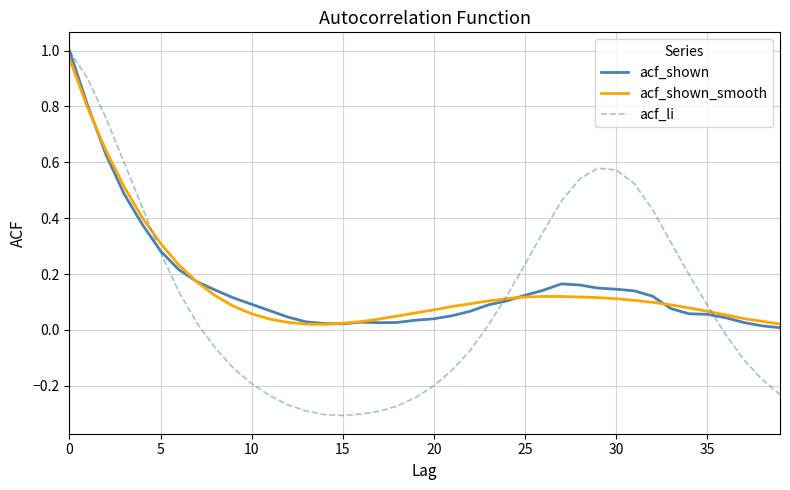

Which series has the widest spread of values?

acf_li